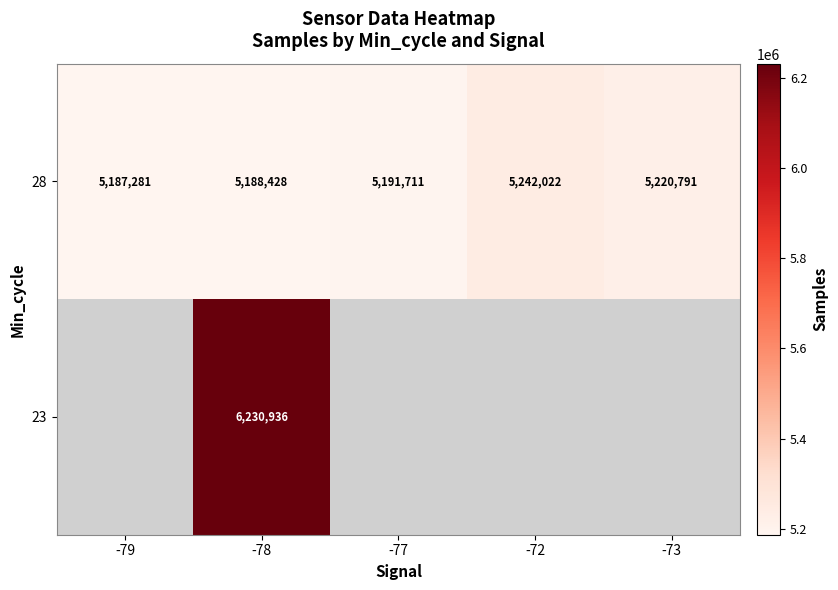

Rank the categories by 28 value from highest to lowest.

-72, -73, -77, -78, -79